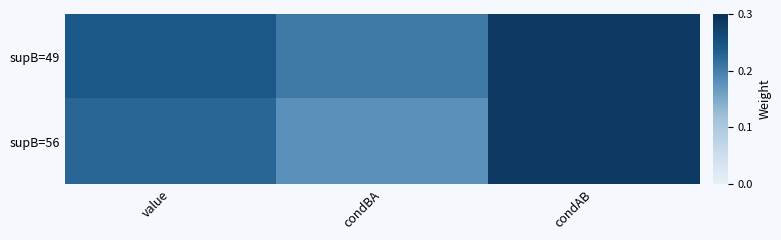

Between condBA and value, which is larger?

value